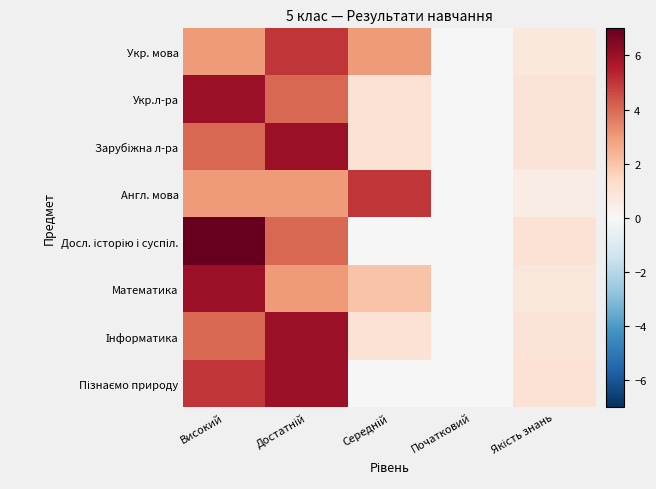

Which series has the largest total across all categories?

Досл. історію і суспіл.